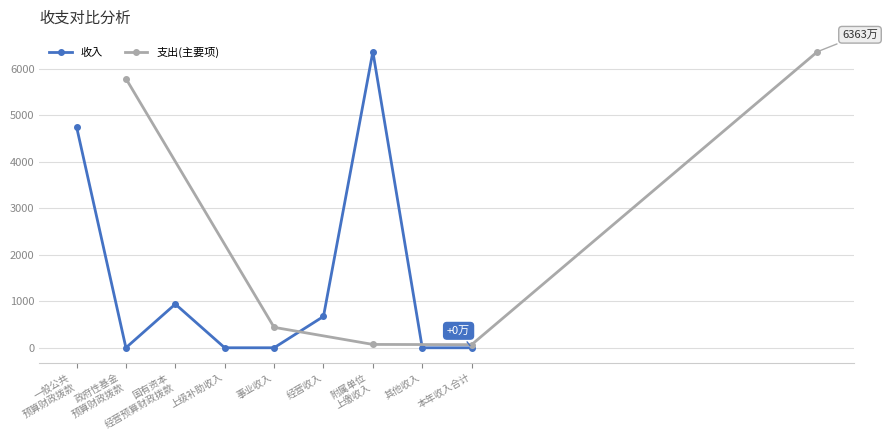

Is it true that the value at 本年收入合计 is 0.0?

True